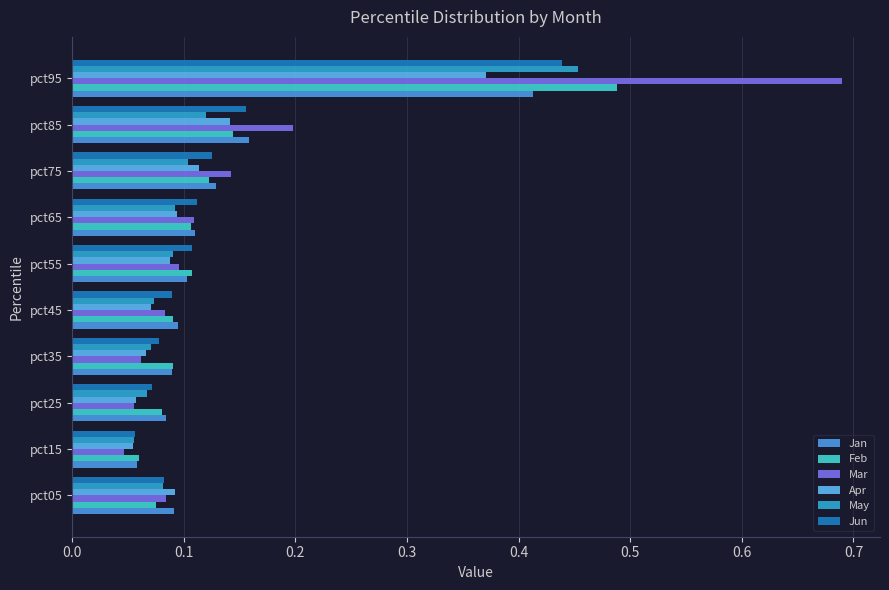

How many Feb values are between 0 and 1?

10